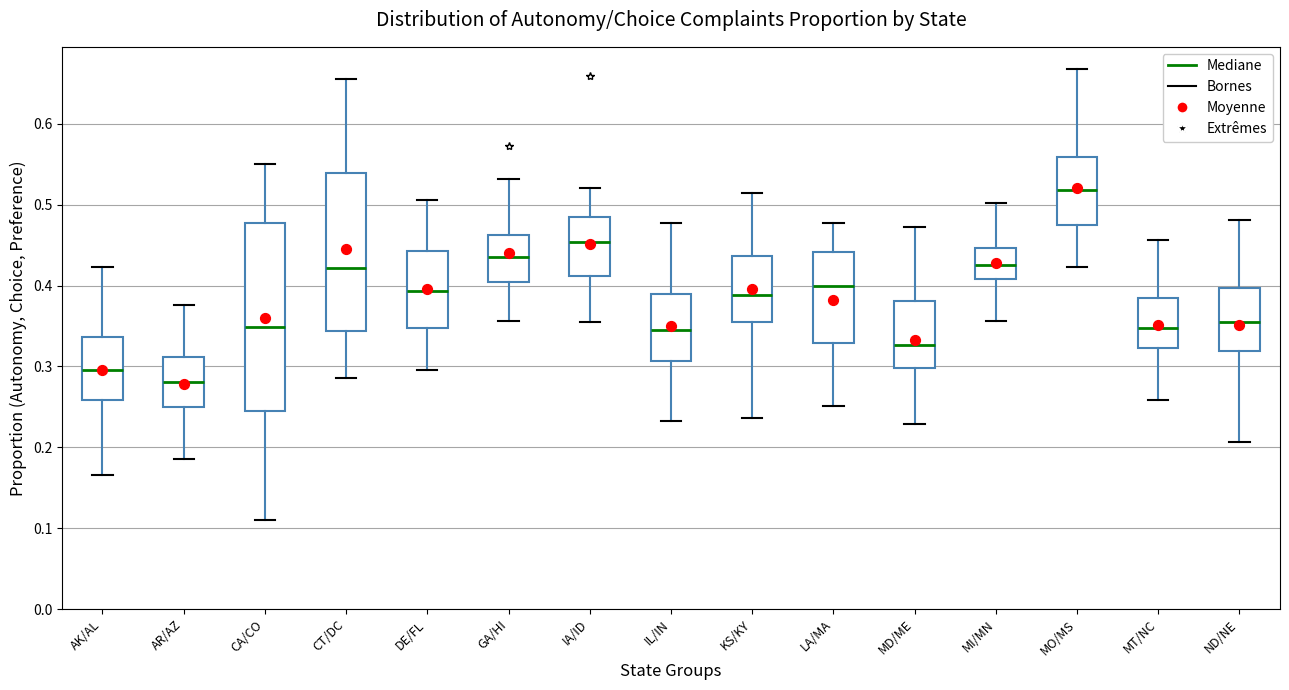

Which box has the highest median line?

MO/MS